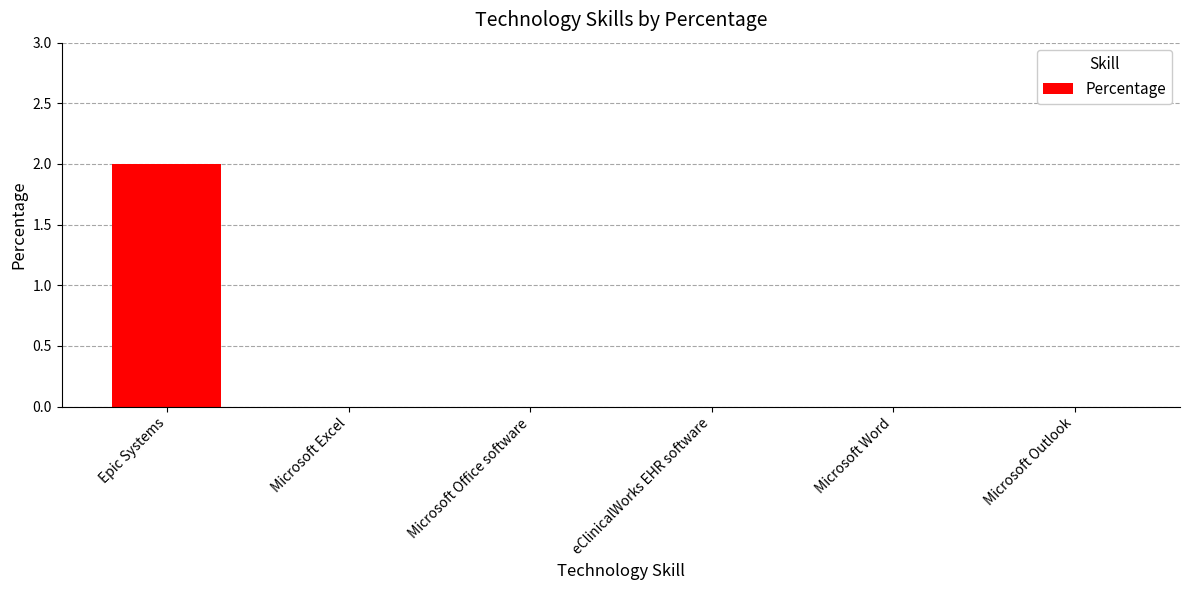

Which category has the highest value across all series?

Epic Systems